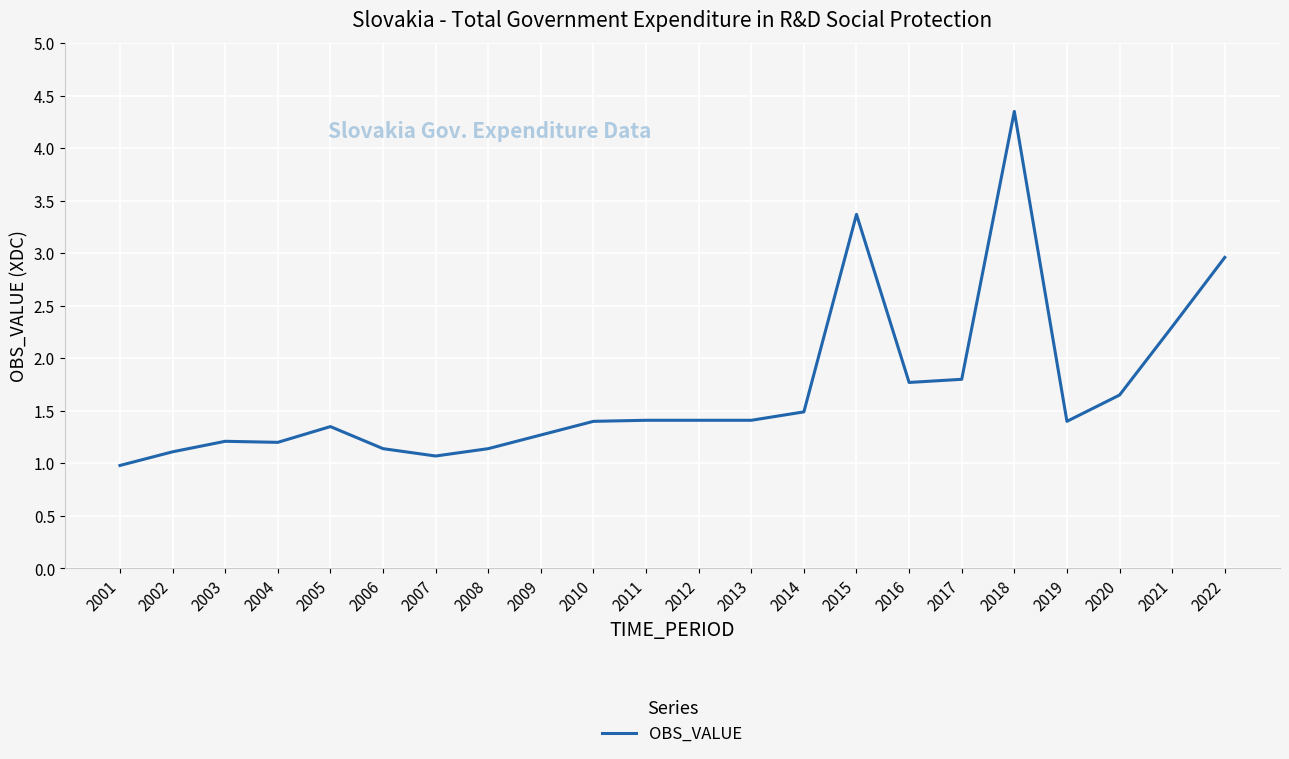

What is the ratio of the value at 2011 to the value at 2017?

0.8